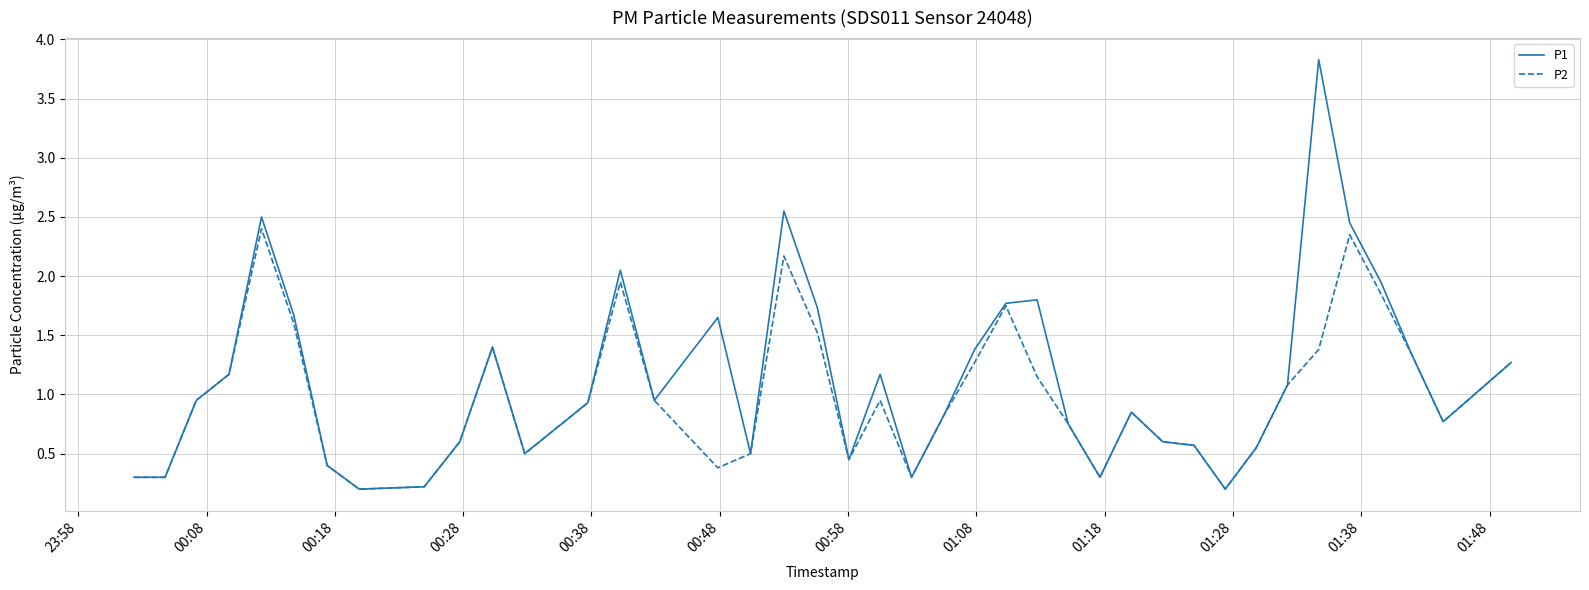

Is this an area chart (filled region under the line)?

No